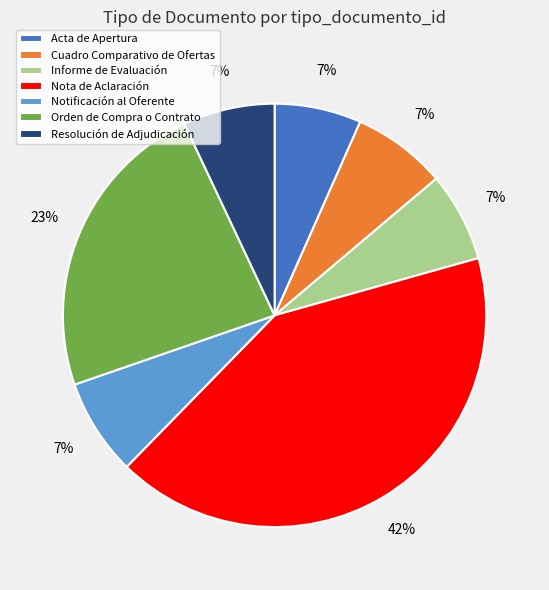

Count the number of slices in the pie.

7